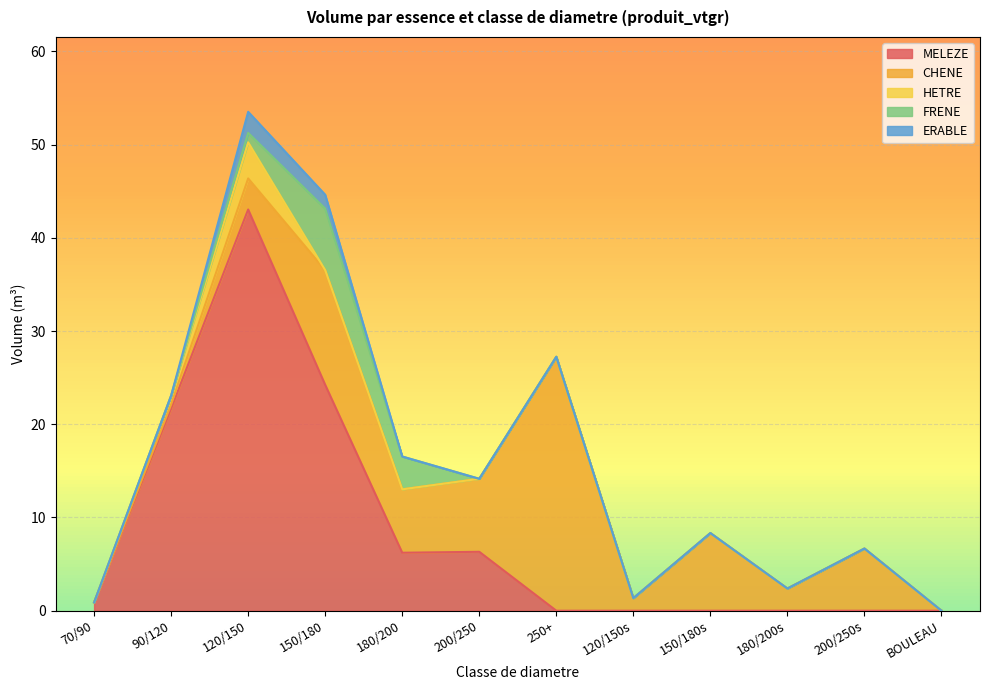

Reading left to right, list all the values displayed in this chart.

MELEZE: 70/(R:90-F:100)=0.9	(R:90-F:100)/120=21.7	120/150=43.0	150/180=24.2	180/200=6.2	200/250=6.3	250+=0.0	120/150_SEC=0.0	150/180_SEC=0.0	180/200_SEC=0.0	200/250_SEC=0.0	BOULEAU=0.0
CHENE: 70/(R:90-F:100)=0.0	(R:90-F:100)/120=0.4	120/150=3.3	150/180=12.3	180/200=6.8	200/250=7.8	250+=27.2	120/150_SEC=1.4	150/180_SEC=8.3	180/200_SEC=2.4	200/250_SEC=6.7	BOULEAU=0.0
HETRE: 70/(R:90-F:100)=0.0	(R:90-F:100)/120=0.9	120/150=3.9	150/180=0.0	180/200=0.0	200/250=0.0	250+=0.0	120/150_SEC=0.0	150/180_SEC=0.0	180/200_SEC=0.0	200/250_SEC=0.0	BOULEAU=0.0
FRENE: 70/(R:90-F:100)=0.0	(R:90-F:100)/120=0.0	120/150=1.0	150/180=6.6	180/200=3.5	200/250=0.0	250+=0.0	120/150_SEC=0.0	150/180_SEC=0.0	180/200_SEC=0.0	200/250_SEC=0.0	BOULEAU=0.0
ERABLE: 70/(R:90-F:100)=0.0	(R:90-F:100)/120=0.0	120/150=2.3	150/180=1.5	180/200=0.0	200/250=0.0	250+=0.0	120/150_SEC=0.0	150/180_SEC=0.0	180/200_SEC=0.0	200/250_SEC=0.0	BOULEAU=0.0